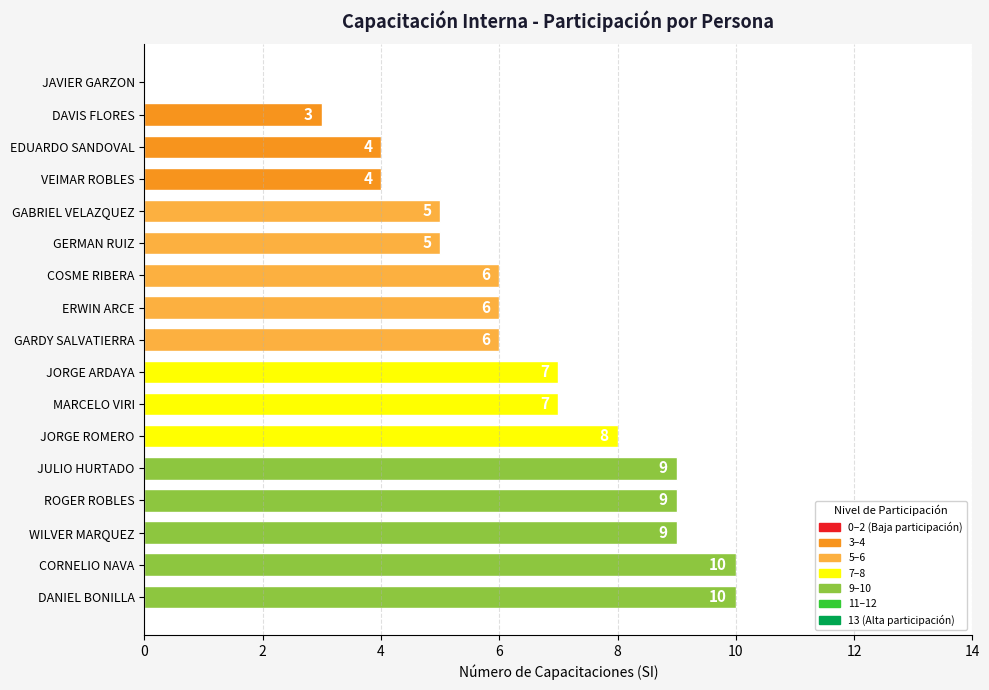

How many values are between 5 and 9?

11